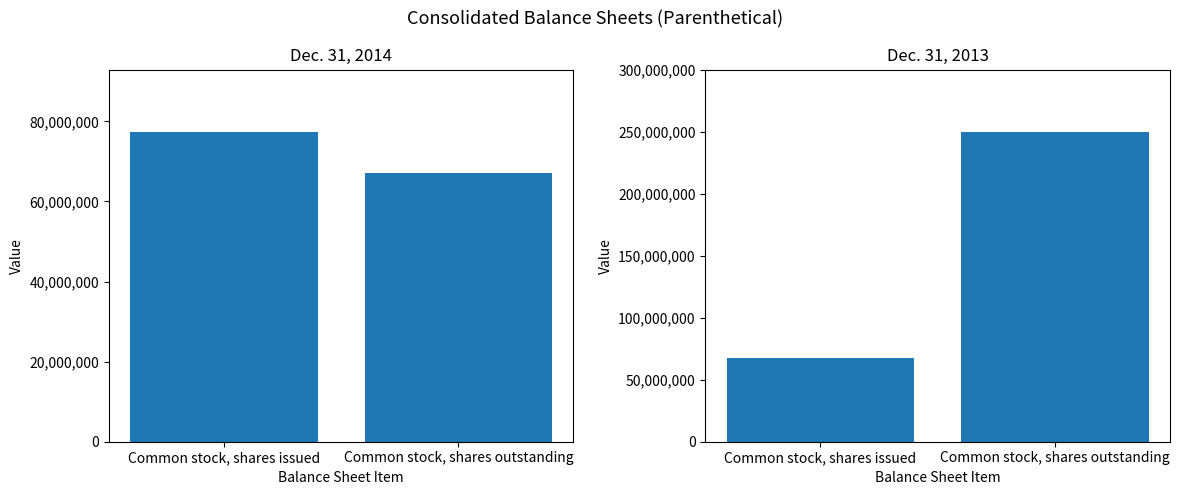

Reading right to left, transcribe all the data shown in this chart.

Dec. 31, 2014: Common stock, shares outstanding=67082130	Common stock, shares issued=77437130
Dec. 31, 2013: Common stock, shares outstanding=250000000	Common stock, shares issued=67082130